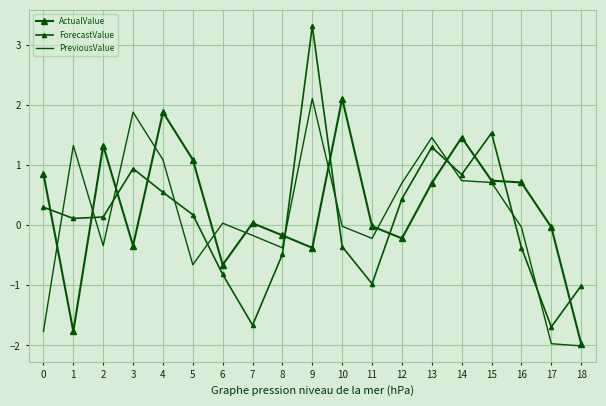

At which label does ActualValue reach its minimum?

18